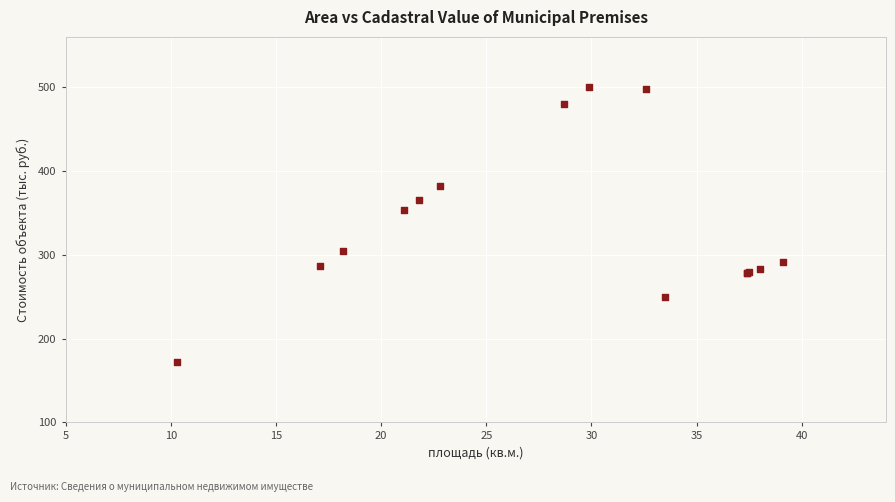

What Y value in the scatter plot is closest to 336?

353.1